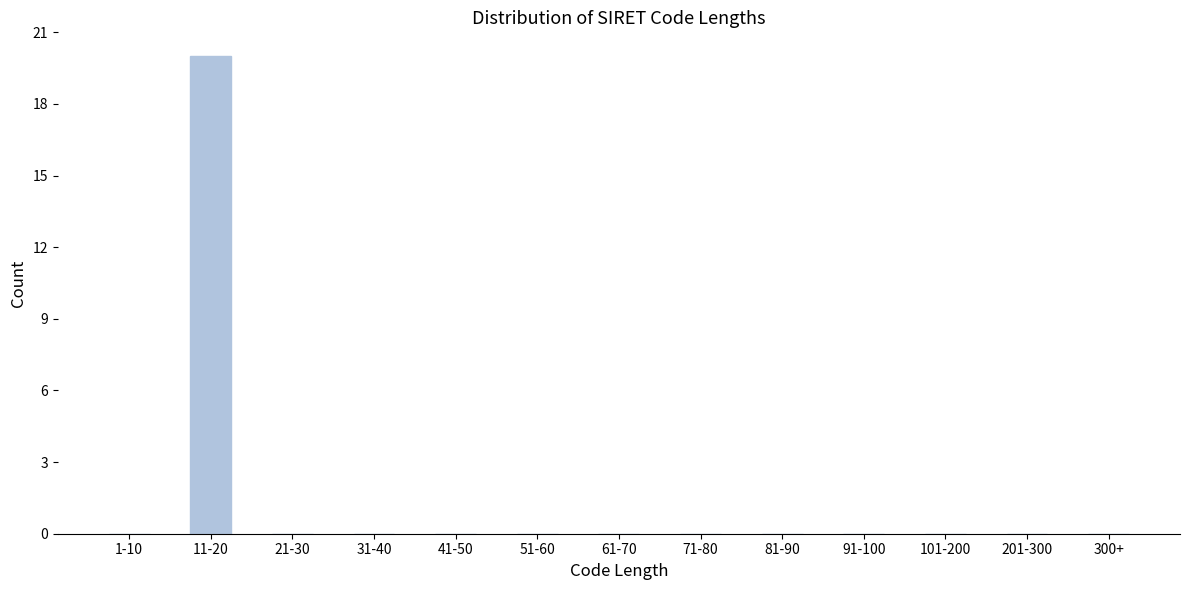

Reading left to right, extract all data points from this chart.

1-10=0	11-20=20	21-30=0	31-40=0	41-50=0	51-60=0	61-70=0	71-80=0	81-90=0	91-100=0	101-200=0	201-300=0	300+=0